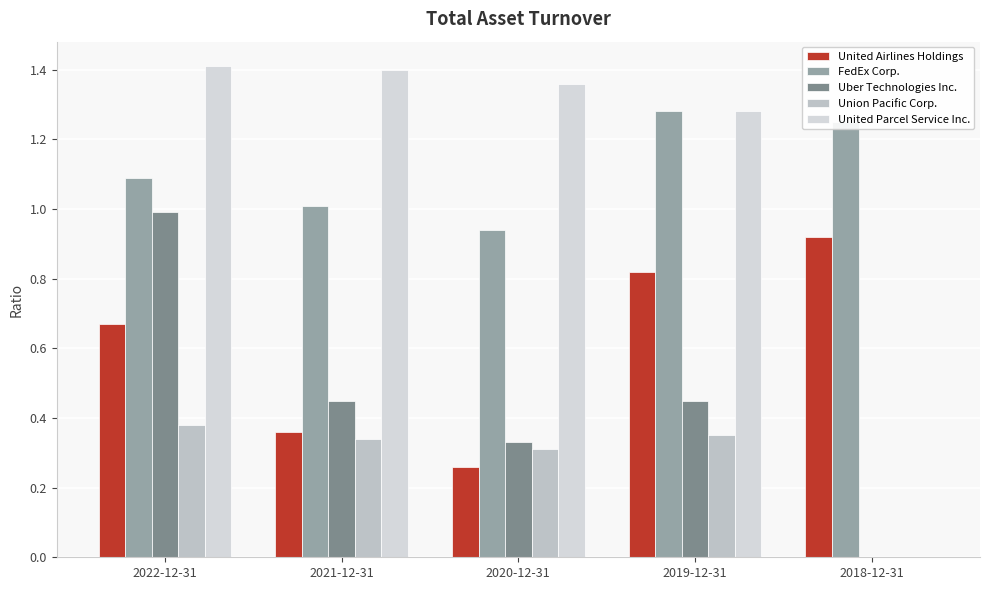

What is the greatest value displayed?

1.4